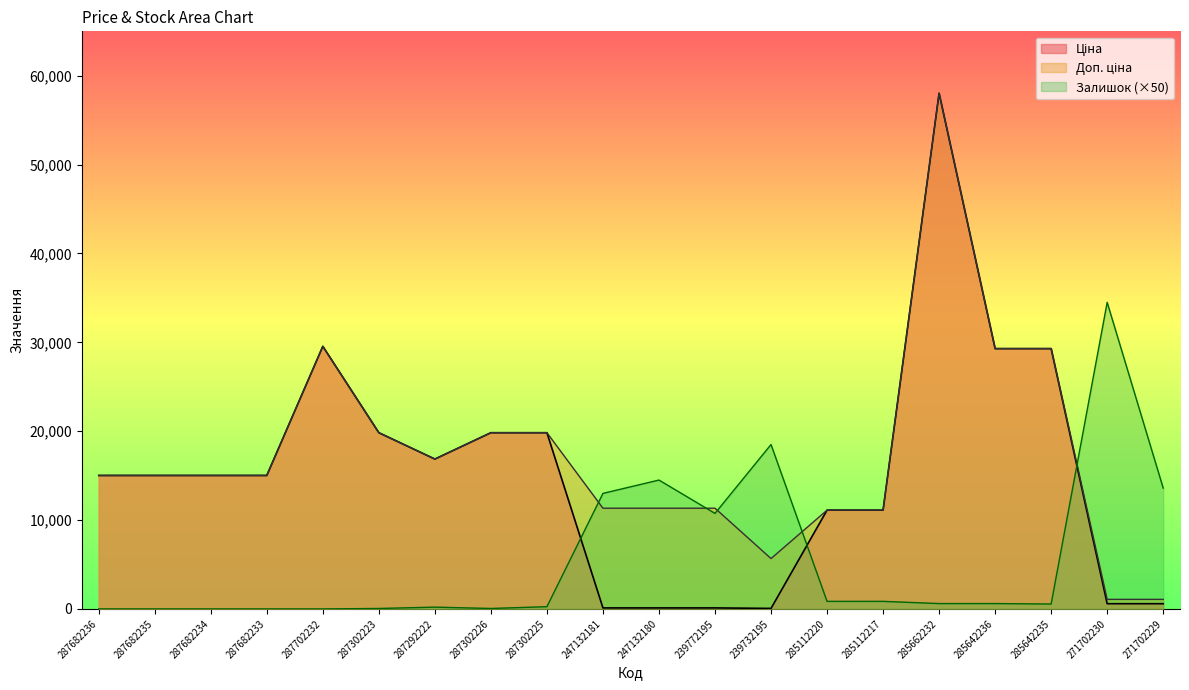

How many values in the Залишок series are below 600?

10